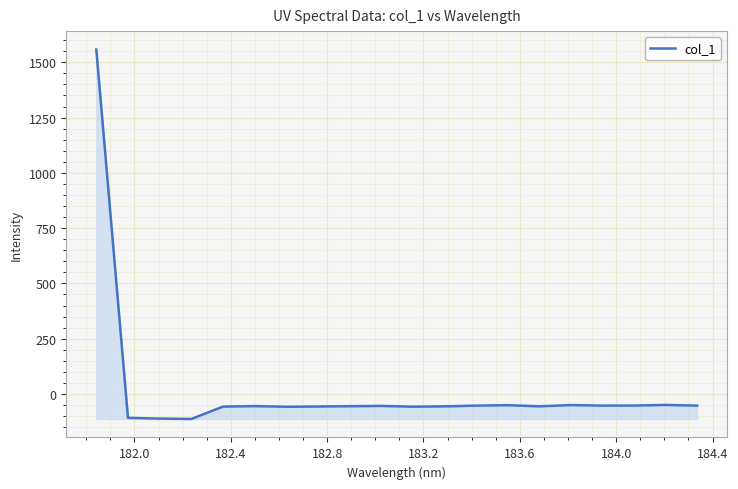

What is the smallest value displayed?

-113.0